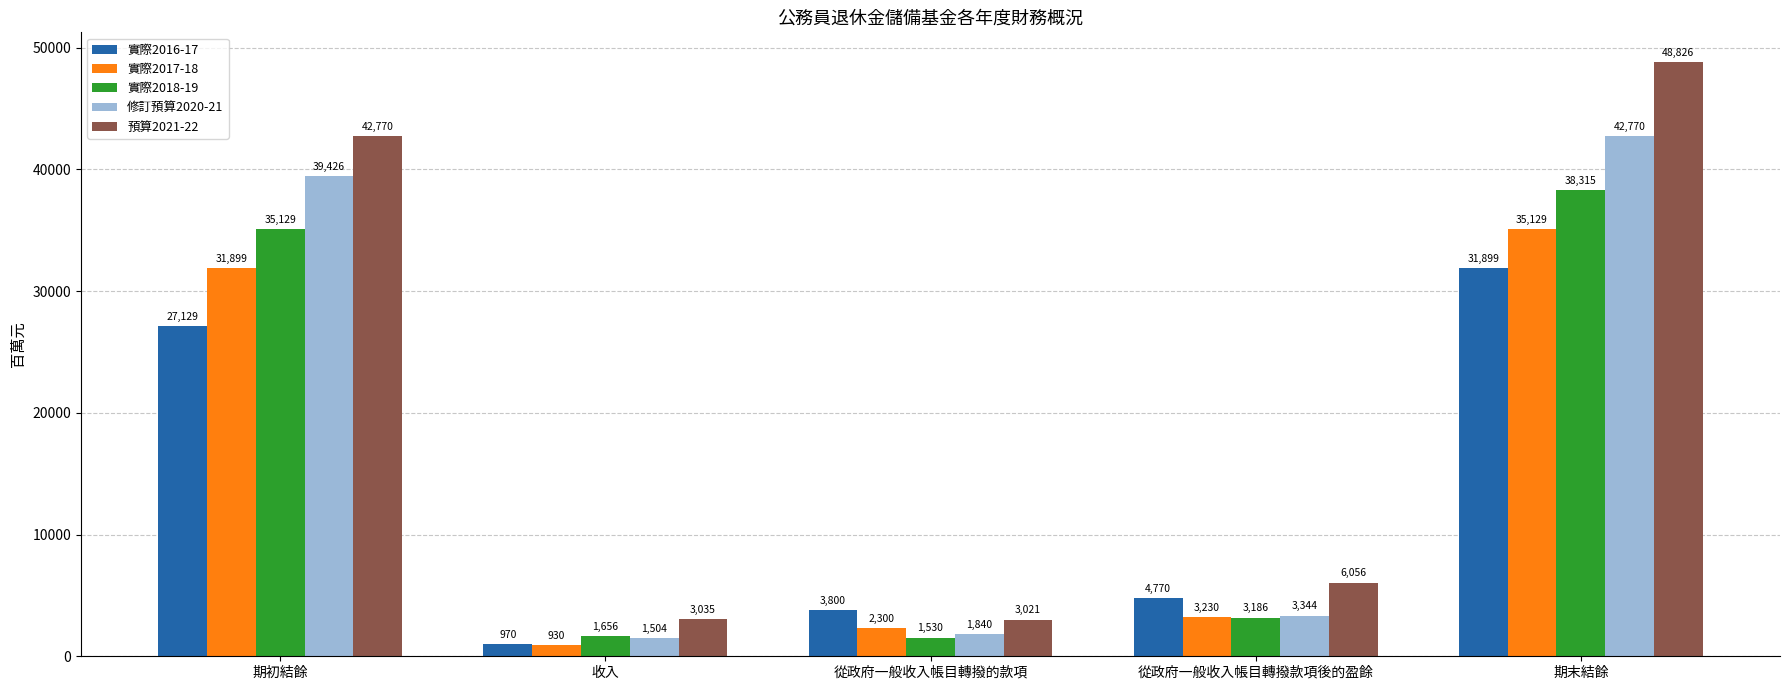

Reading left to right, transcribe all the data shown in this chart.

實際2016-17: 27129	970	3800	4770	31899
實際2017-18: 31899	930	2300	3230	35129
實際2018-19: 35129	1656	1530	3186	38315
修訂預算2020-21: 39426	1504	1840	3344	42770
預算2021-22: 42770	3035	3021	6056	48826